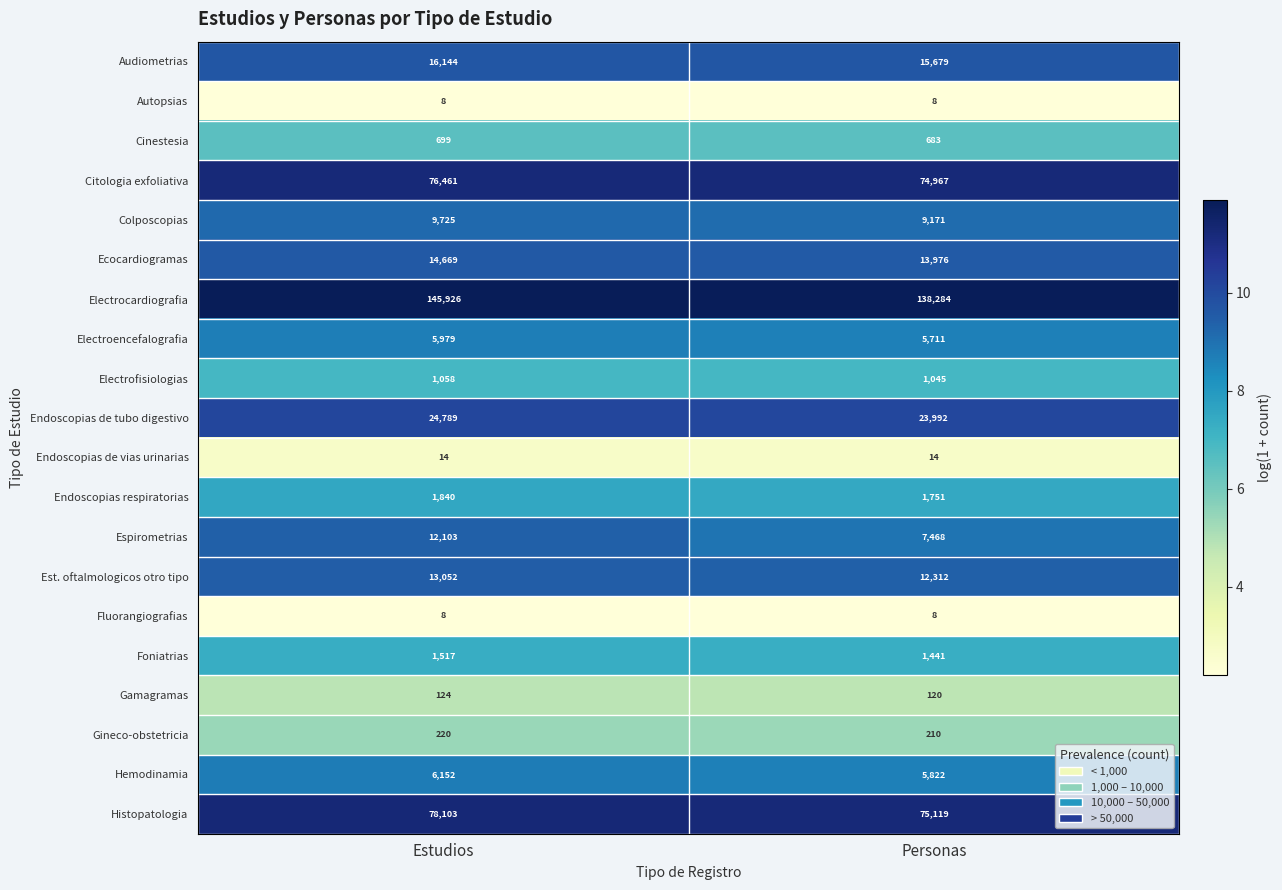

What is the sum of all Ecocardiogramas values?

28645